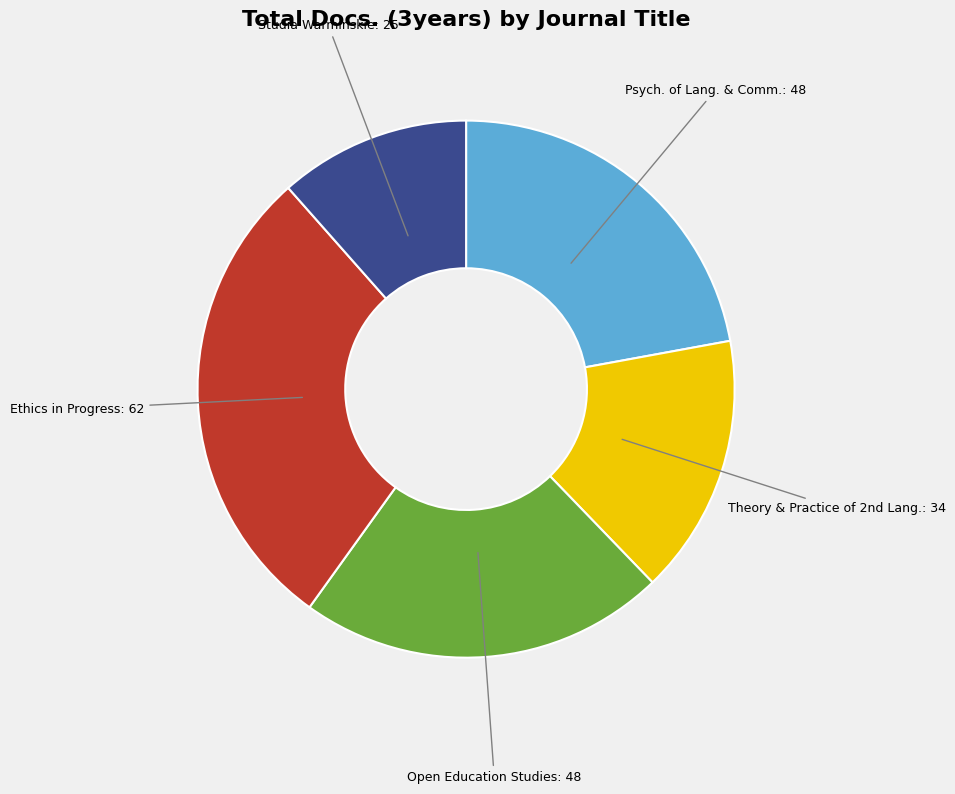

Which slice is the smallest?

Studia Warminskie: 25